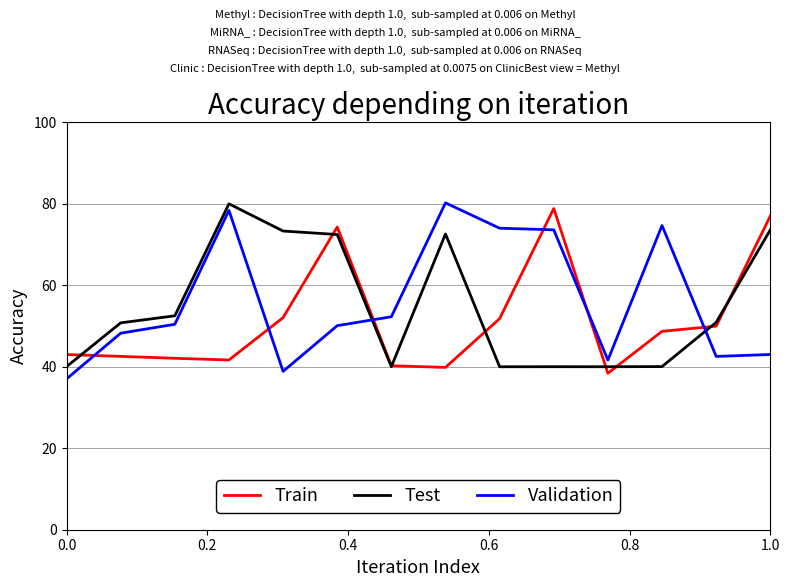

Is this an area chart (filled region under the line)?

No